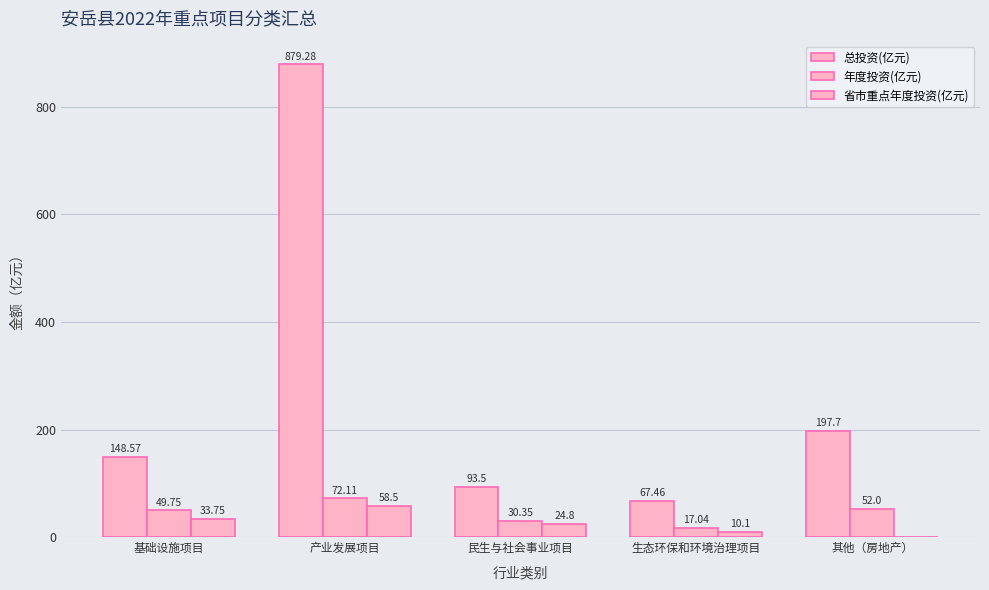

At which category is the sum across all series the highest?

产业发展项目